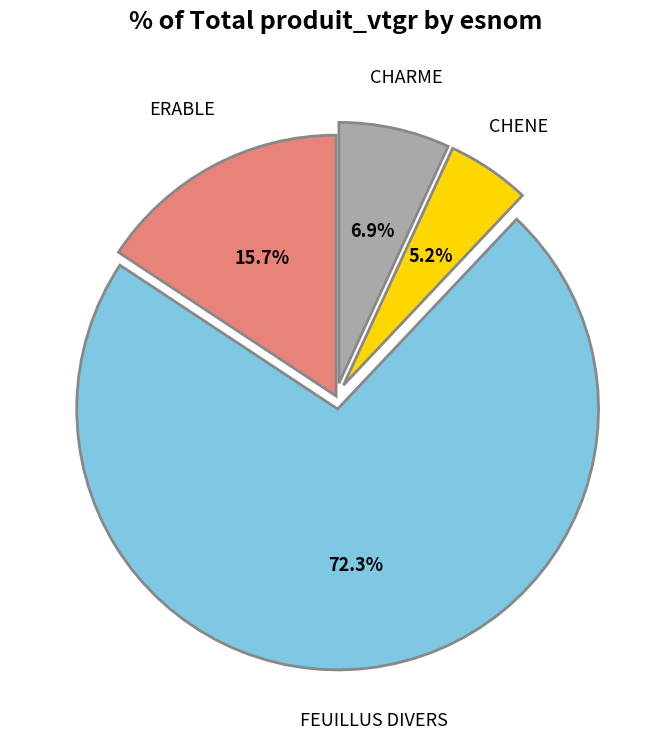

Count the number of slices in the pie.

4